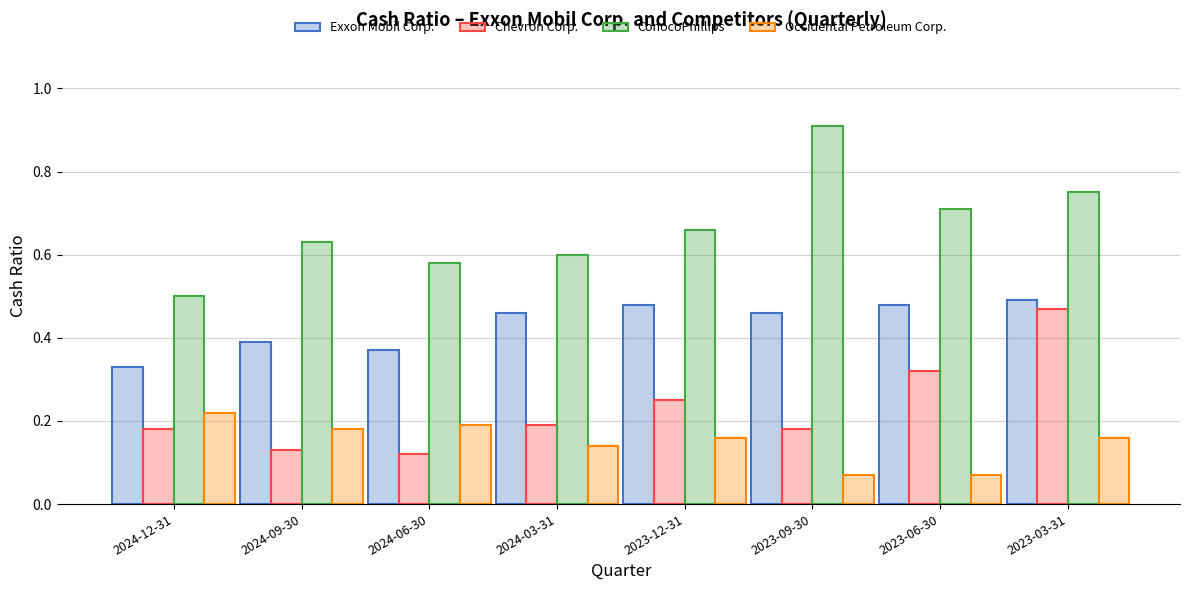

Is the value of ConocoPhillips at 2023-12-31 greater than the value of Chevron Corp. at 2024-12-31?

Yes